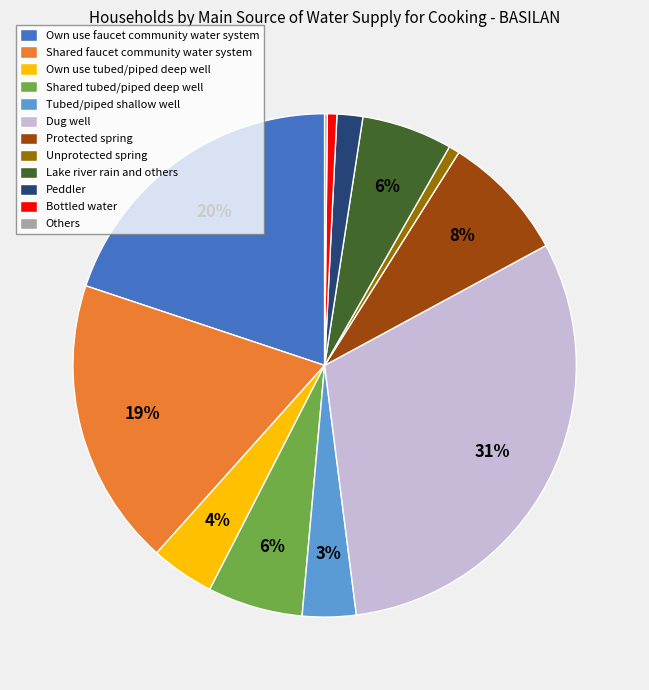

Is there a majority slice in this chart?

No